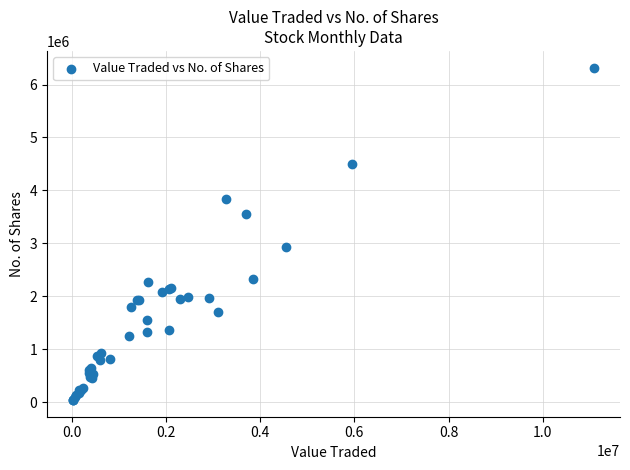

What Y value in the scatter plot is closest to 3182156?

2930586